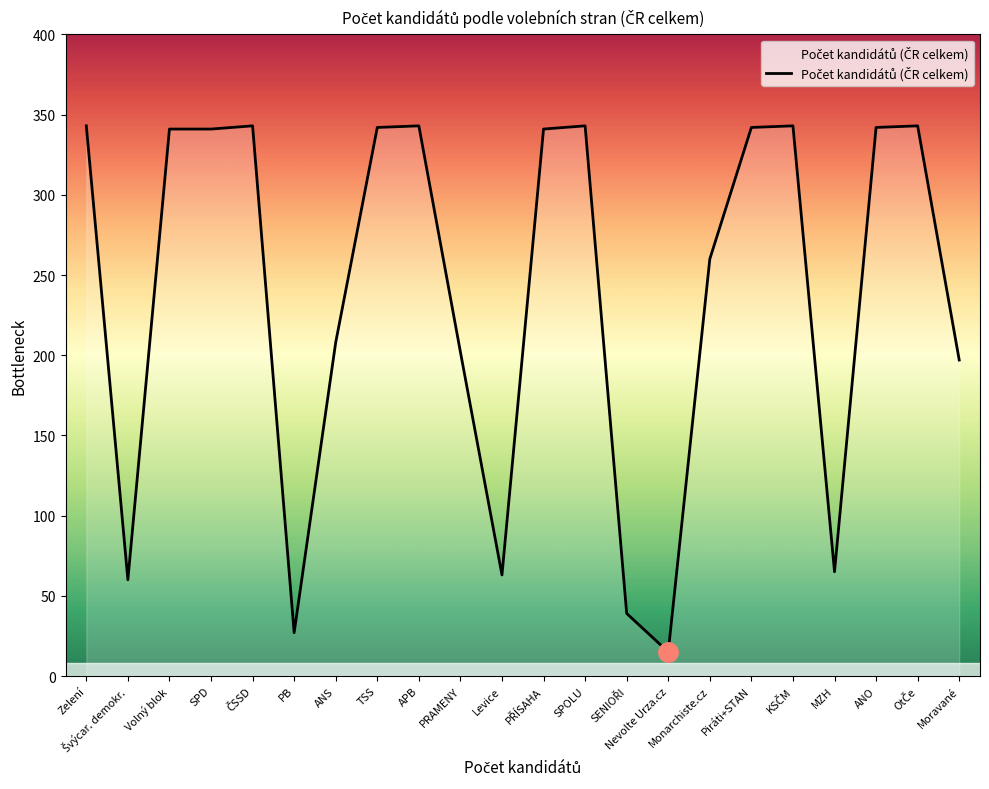

What position from the left is Moravané?

22